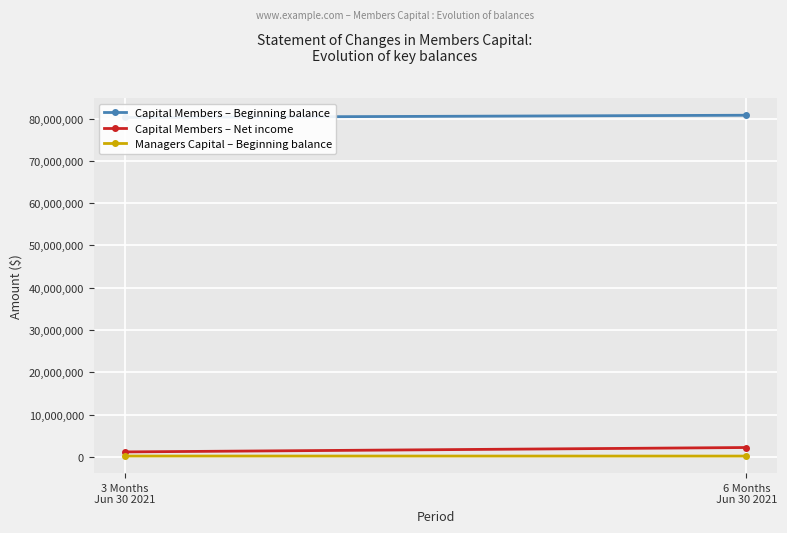

At which label does Managers Capital – Beginning balance reach its minimum?

6 Months
Jun 30 2021